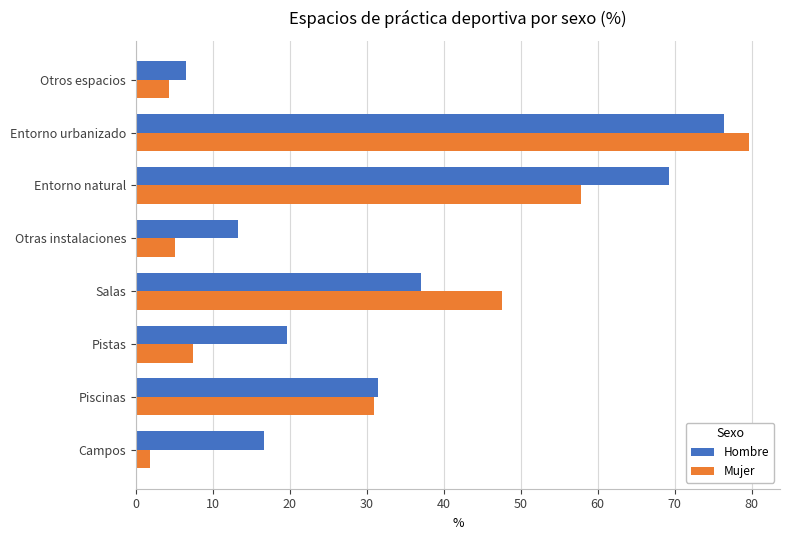

What is the sum of all Hombre values?

270.1